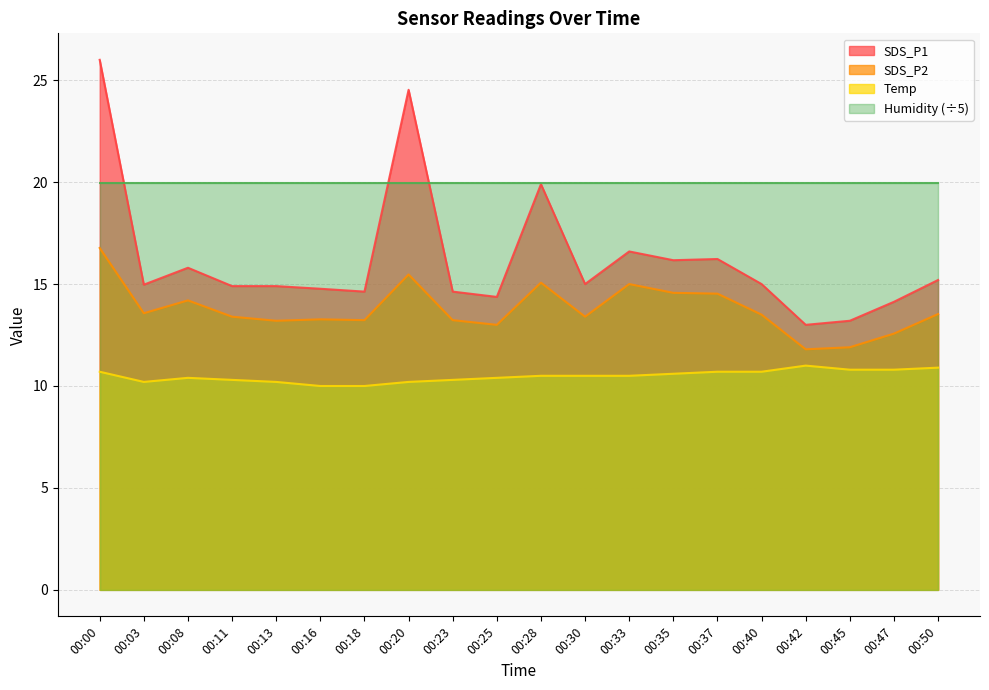

Is it true that SDS_P2 equals 8.9 at 00:03?

False